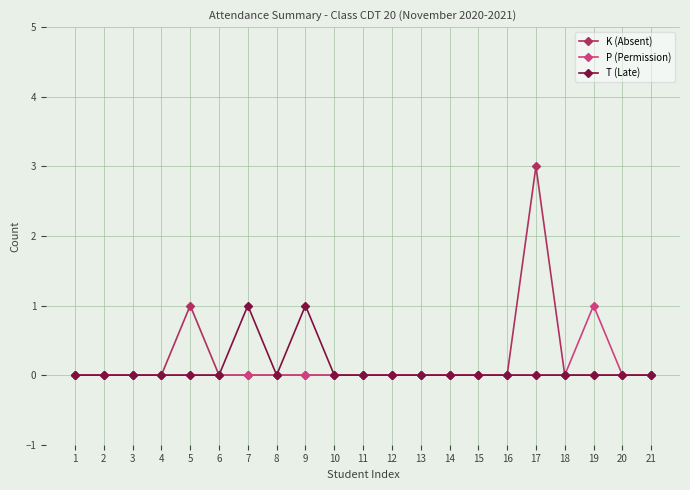

What are all the series names shown in the legend?

K (Absent), P (Permission), T (Late)